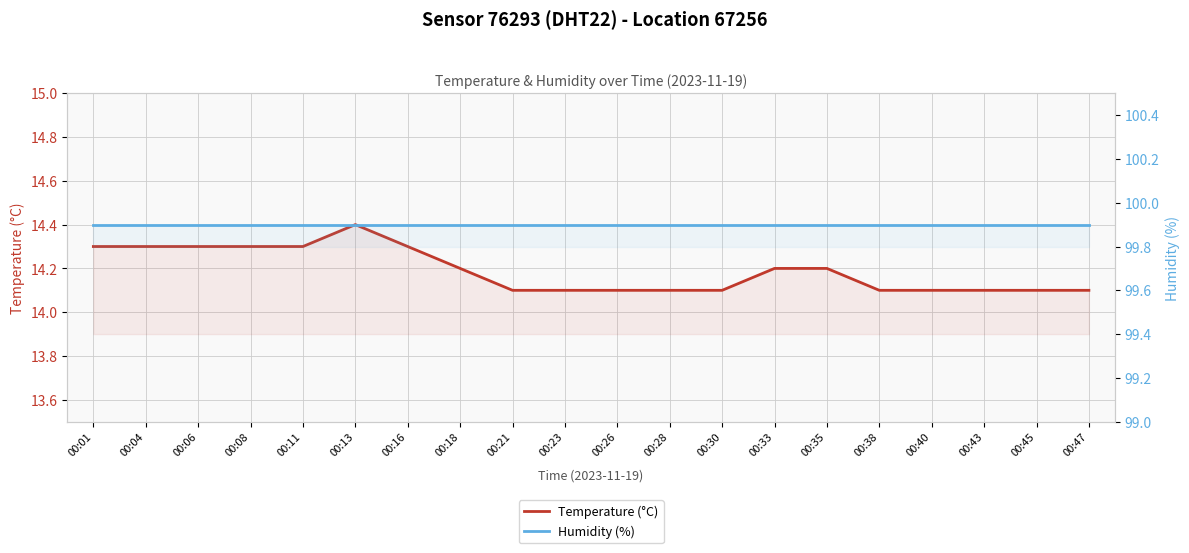

Which has a higher value, 00:08 or 00:40?

00:08